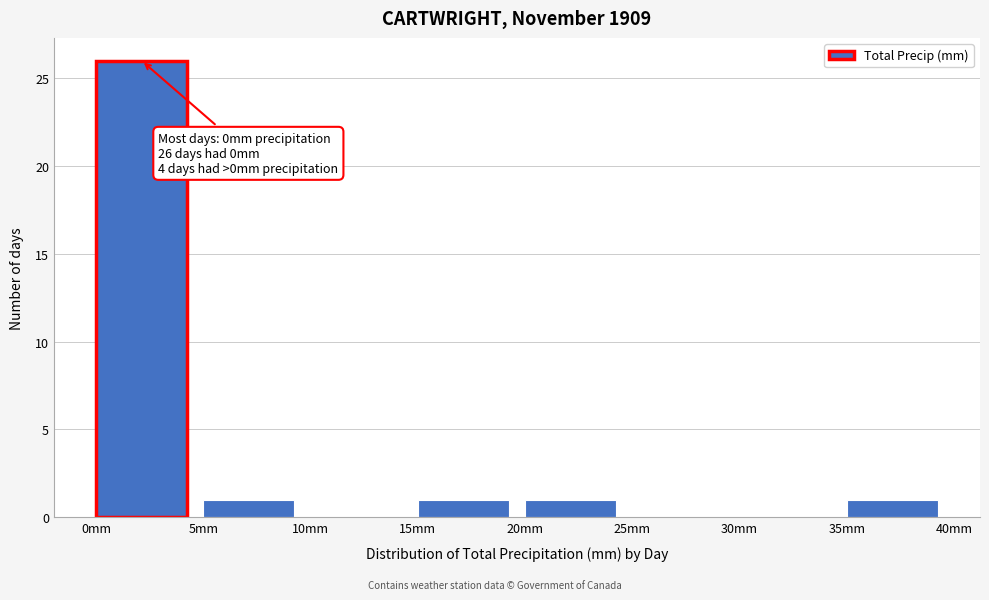

Over which range of the x-axis is the bar tallest?

0 to 5